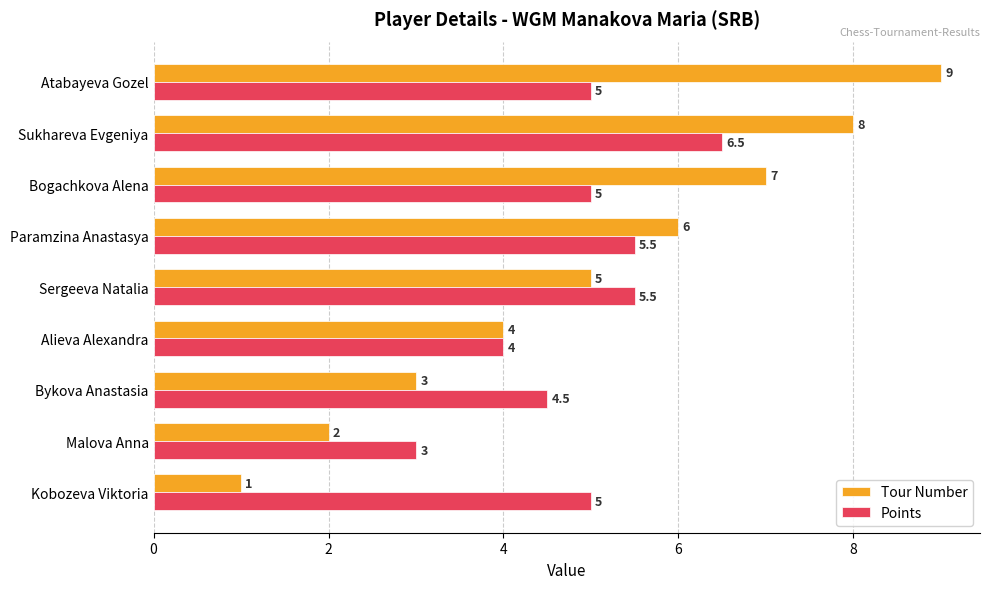

Rank the series by their average value, from highest to lowest.

Tour Number, Points